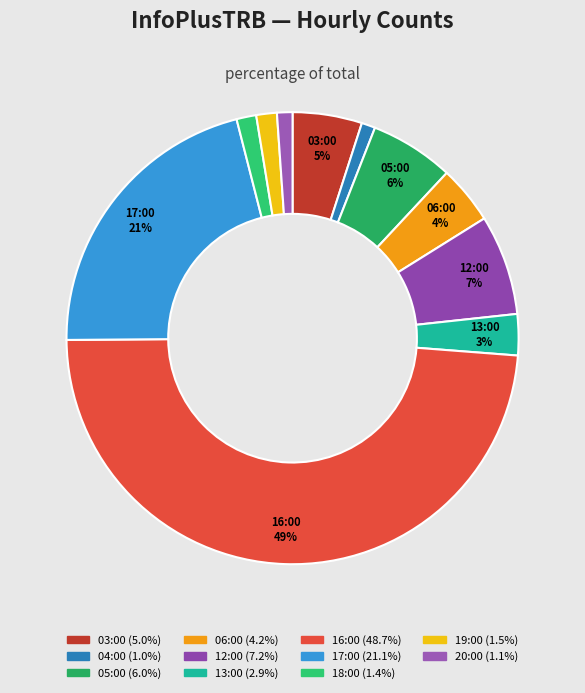

To the nearest percent, what portion does 06:00 represent?

4%